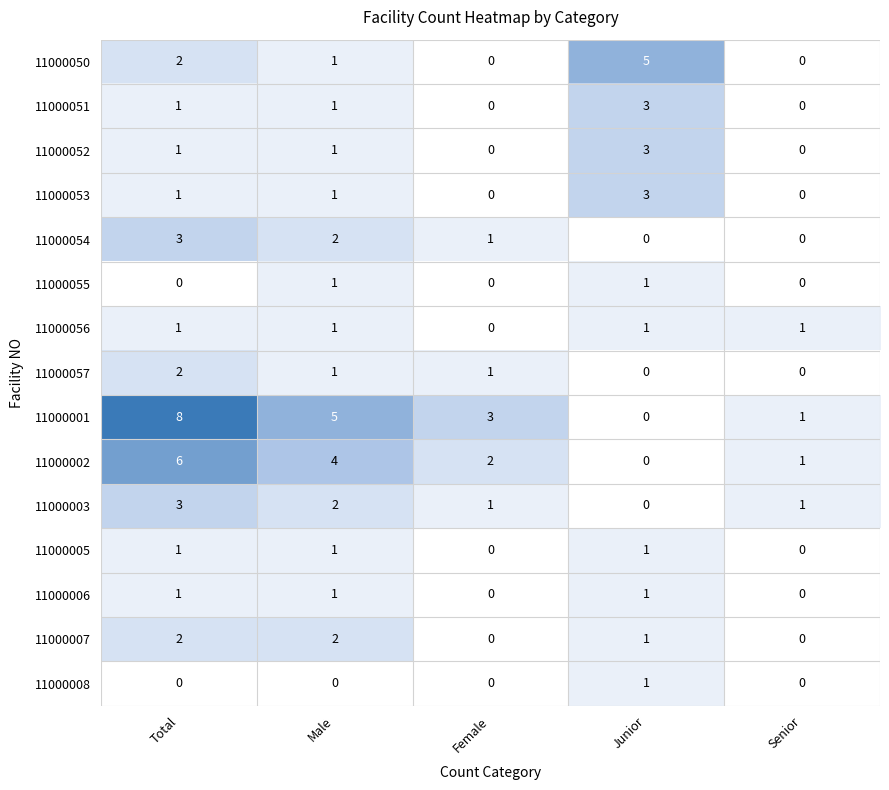

Rank the categories by 11000002 value from lowest to highest.

Junior, Senior, Female, Male, Total